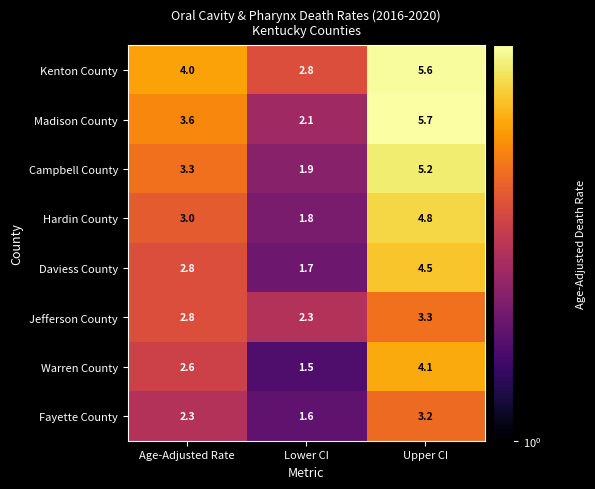

Reading left to right, what are all the values shown in this chart?

Kenton County: 4.0	2.8	5.6
Madison County: 3.6	2.1	5.7
Campbell County: 3.3	1.9	5.2
Hardin County: 3.0	1.8	4.8
Daviess County: 2.8	1.7	4.5
Jefferson County: 2.8	2.3	3.3
Warren County: 2.6	1.5	4.1
Fayette County: 2.3	1.6	3.2